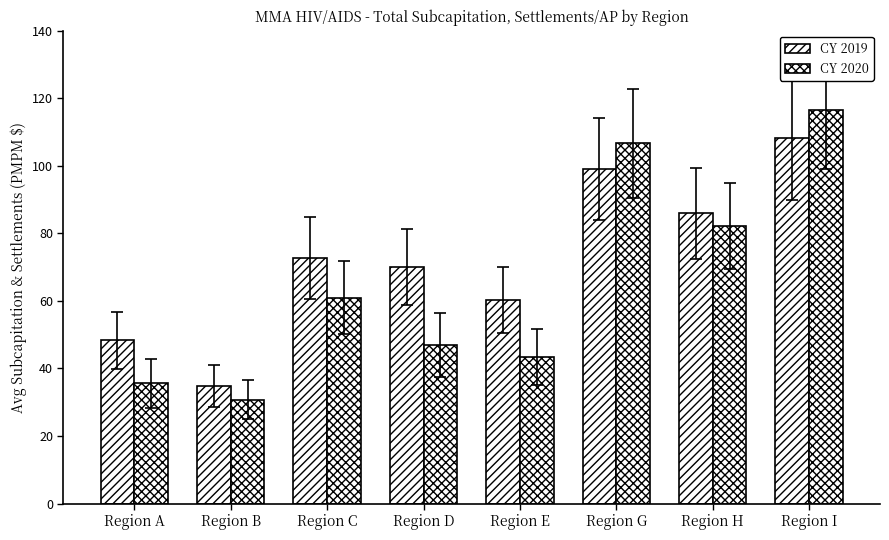

Rank the series by their maximum value, from highest to lowest.

CY 2020, CY 2019